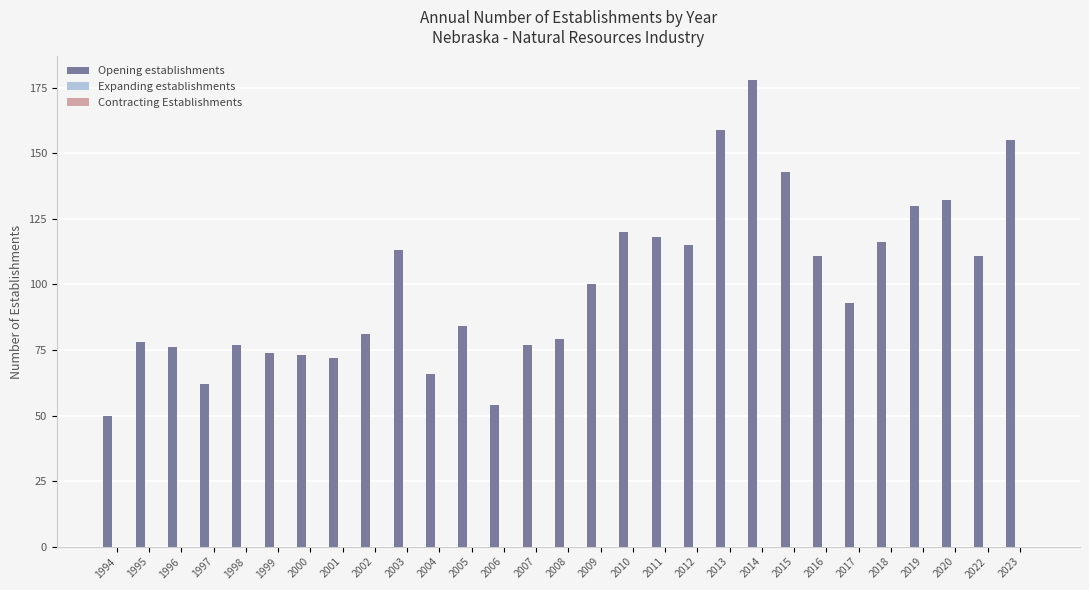

What is the average value?

100